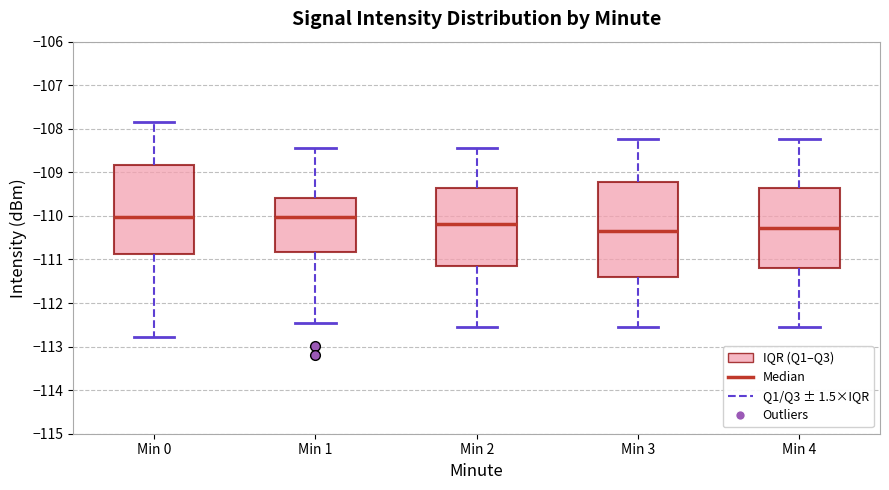

Where does the median line of the box for Min 4 sit on the y-axis? The values are not printed on the chart, so give them approximately, as read against the axis.

-110.3